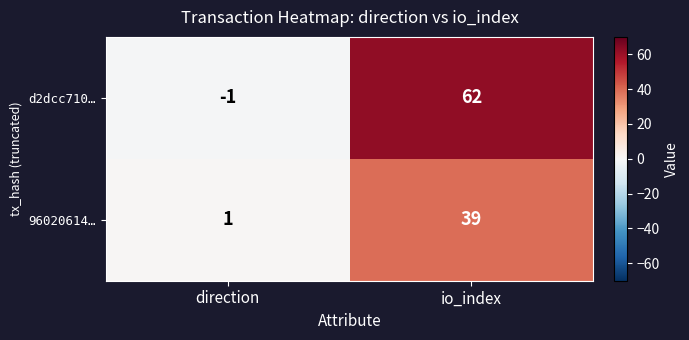

Count the number of data series in this chart.

2